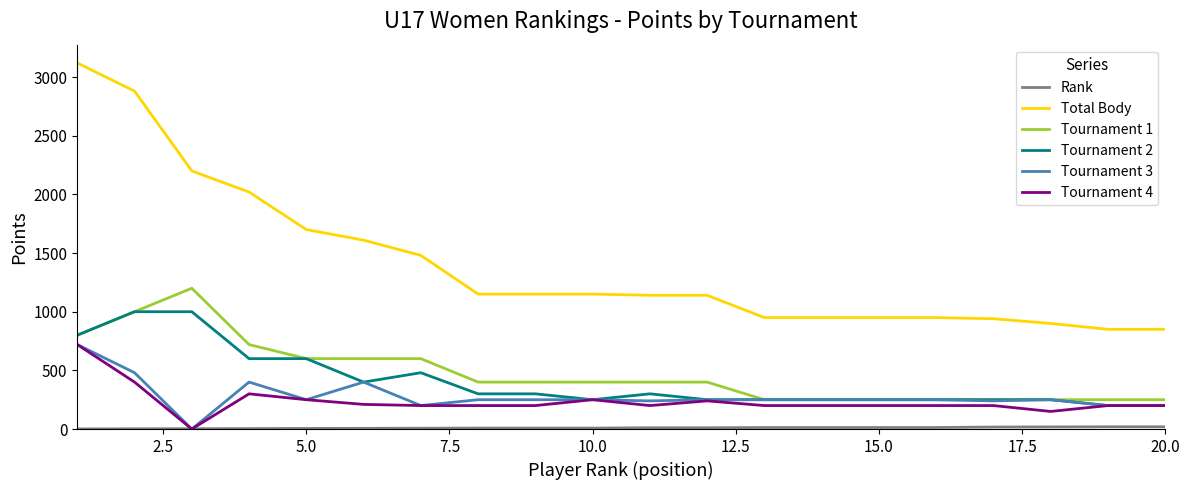

True or false: Total Body and Tournament 1 cross at least once.

False